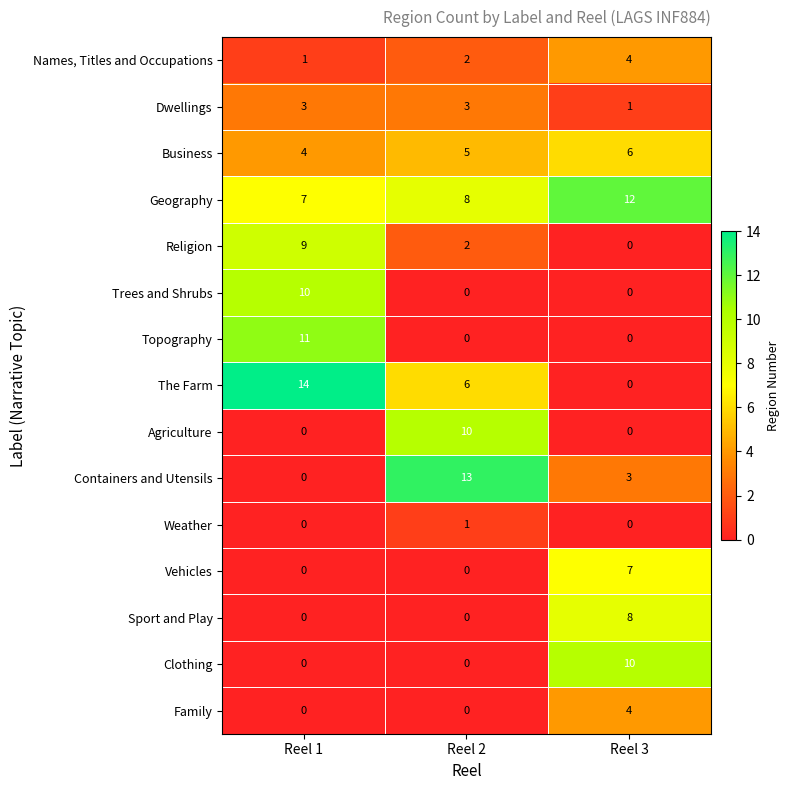

What is the spread (max minus min) of values at Reel 2?

13